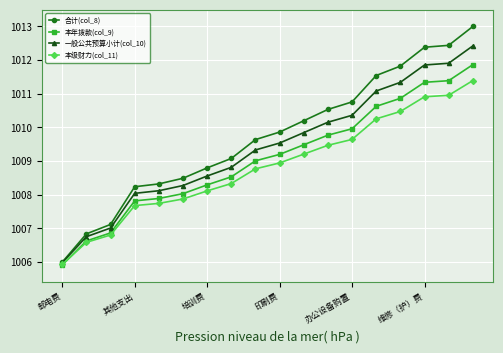

Which series has the largest range (max minus min)?

合计(col_8)